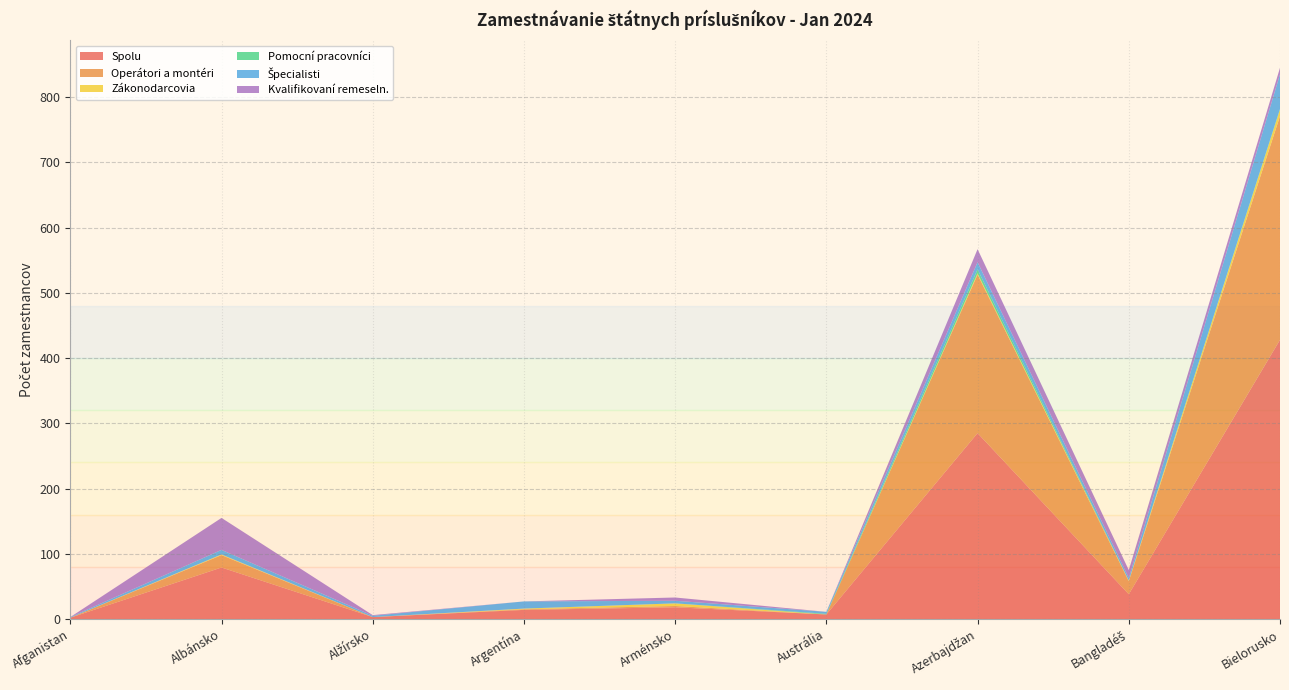

Reading left to right, transcribe all the data shown in this chart.

Spolu: Afganistan=2	Albánsko=79	Alžírsko=3	Argentína=14	Arménsko=18	Austrália=7	Azerbajdžan=285	Bangladéš=38	Bielorusko=428
Operátori a montéri: Afganistan=0	Albánsko=19	Alžírsko=0	Argentína=1	Arménsko=2	Austrália=0	Azerbajdžan=243	Bangladéš=20	Bielorusko=343
Zákonodarcovia: Afganistan=0	Albánsko=1	Alžírsko=0	Argentína=1	Arménsko=4	Austrália=0	Azerbajdžan=2	Bangladéš=1	Bielorusko=10
Pomocní pracovníci: Afganistan=0	Albánsko=0	Alžírsko=0	Argentína=0	Arménsko=0	Austrália=1	Azerbajdžan=6	Bangladéš=0	Bielorusko=1
Špecialisti: Afganistan=1	Albánsko=7	Alžírsko=2	Argentína=11	Arménsko=4	Austrália=3	Azerbajdžan=11	Bangladéš=4	Bielorusko=53
Kvalifikovaní remeseln.: Afganistan=0	Albánsko=49	Alžírsko=1	Argentína=0	Arménsko=5	Austrália=0	Azerbajdžan=20	Bangladéš=12	Bielorusko=10